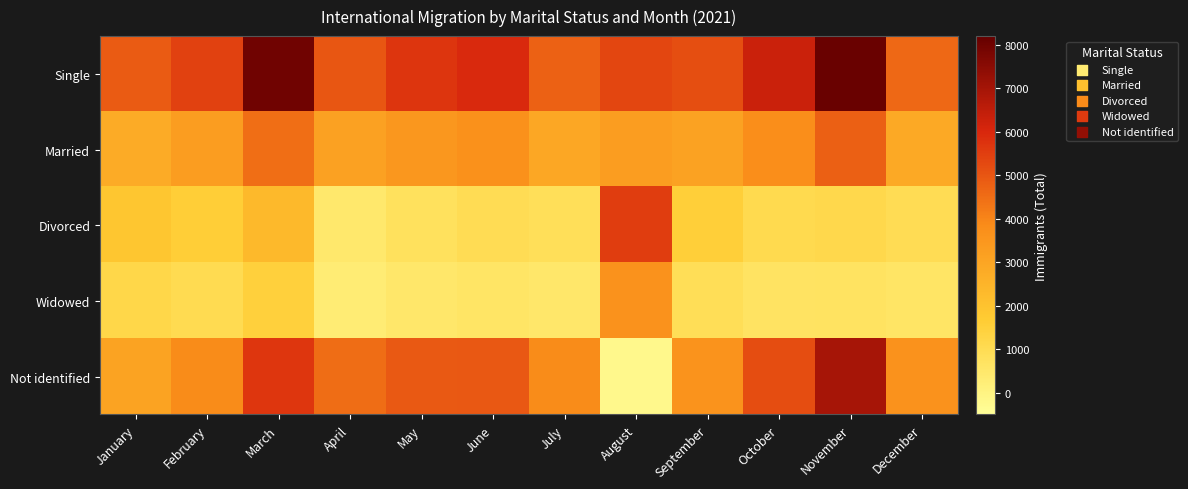

What is the total value across all series at May?

15392